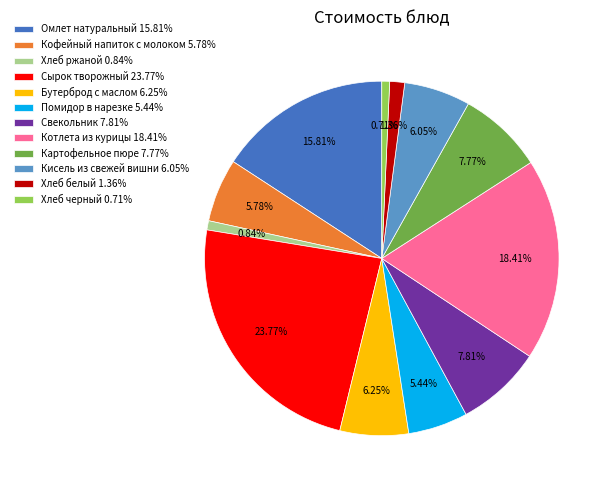

Count the number of slices in the pie.

12